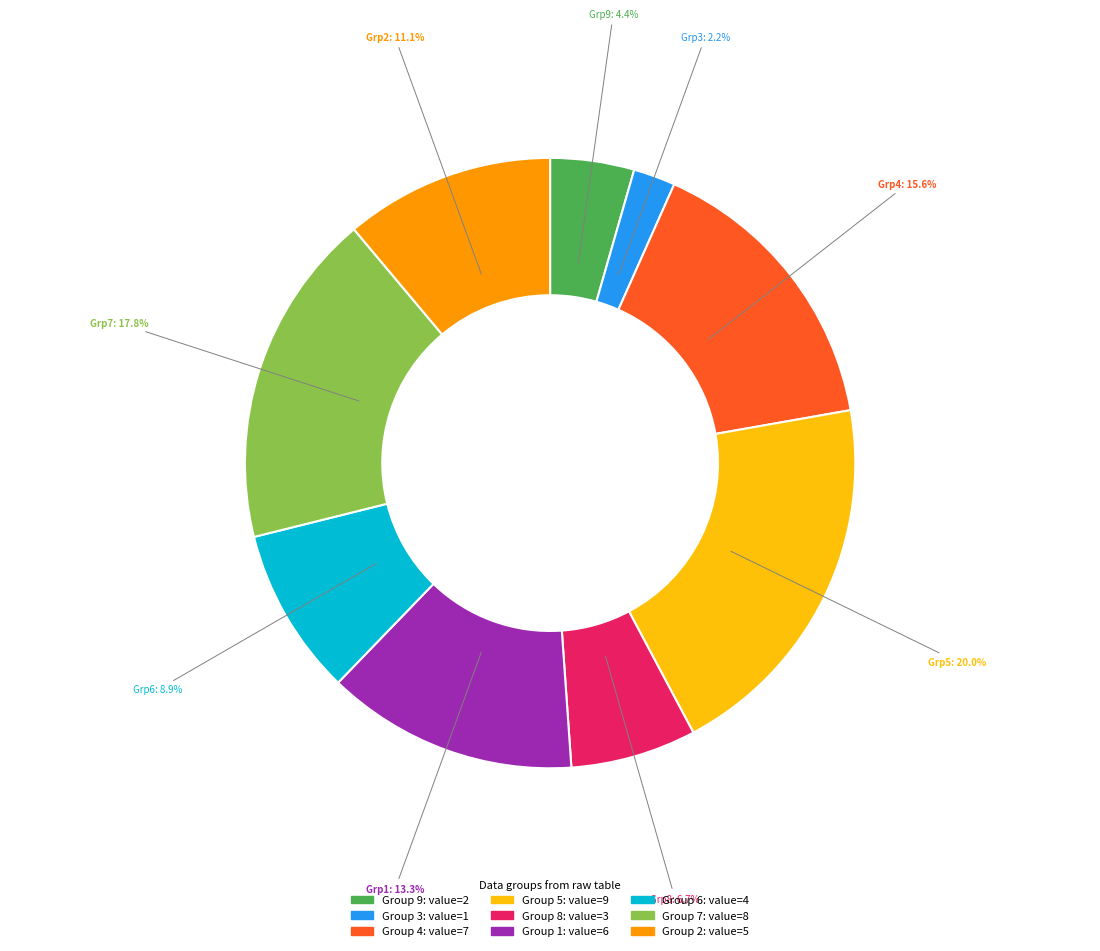

Is there a majority slice in this chart?

No